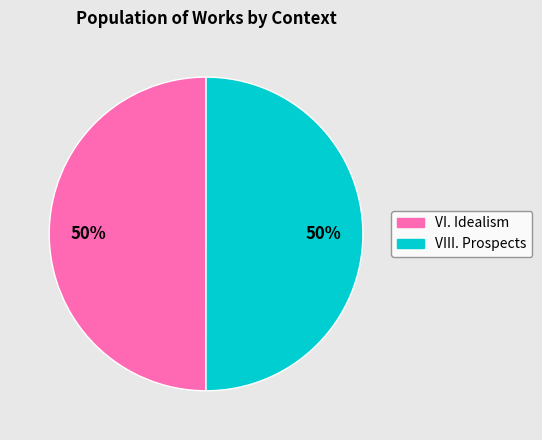

Do VIII. Prospects and VI. Idealism together represent more than half of the pie?

Yes